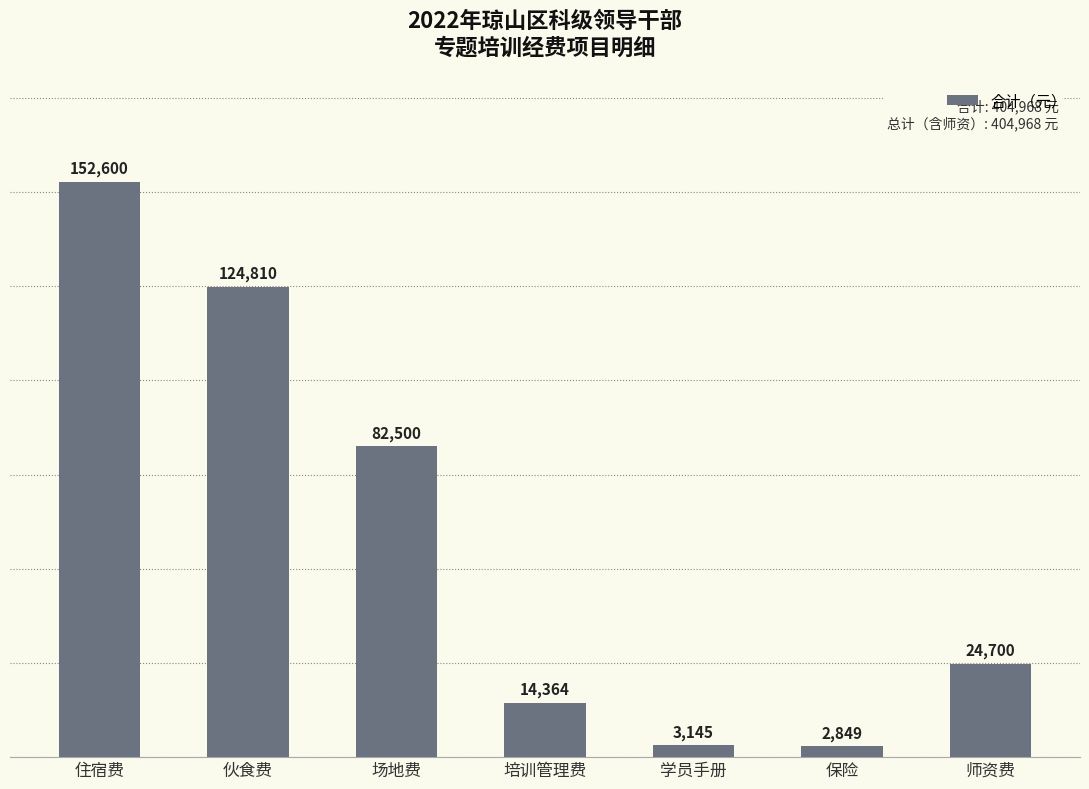

Rank the categories by value from highest to lowest.

住宿费, 伙食费, 场地费, 师资费, 培训管理费, 学员手册, 保险